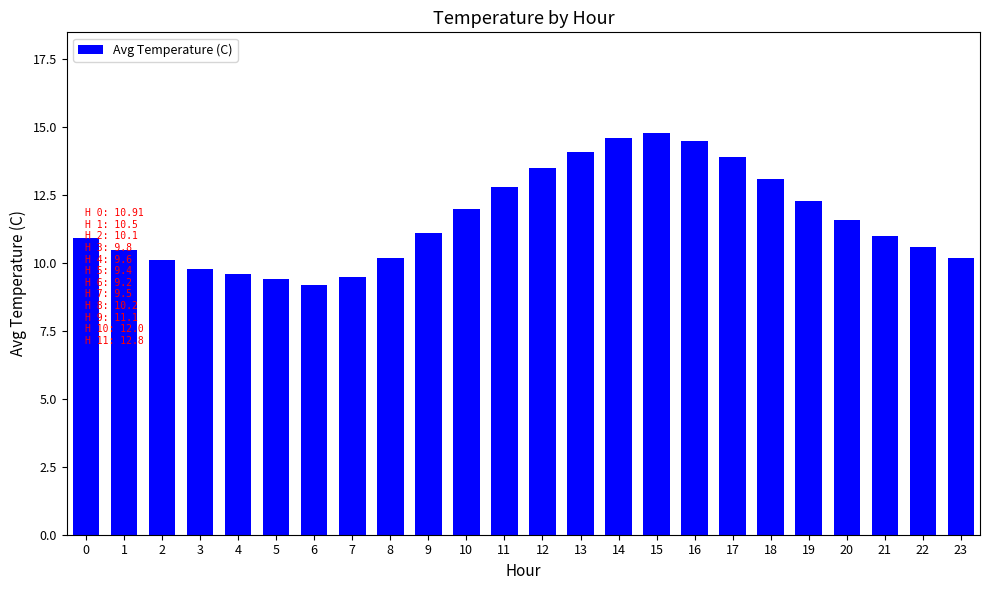

What is the average value?

11.6